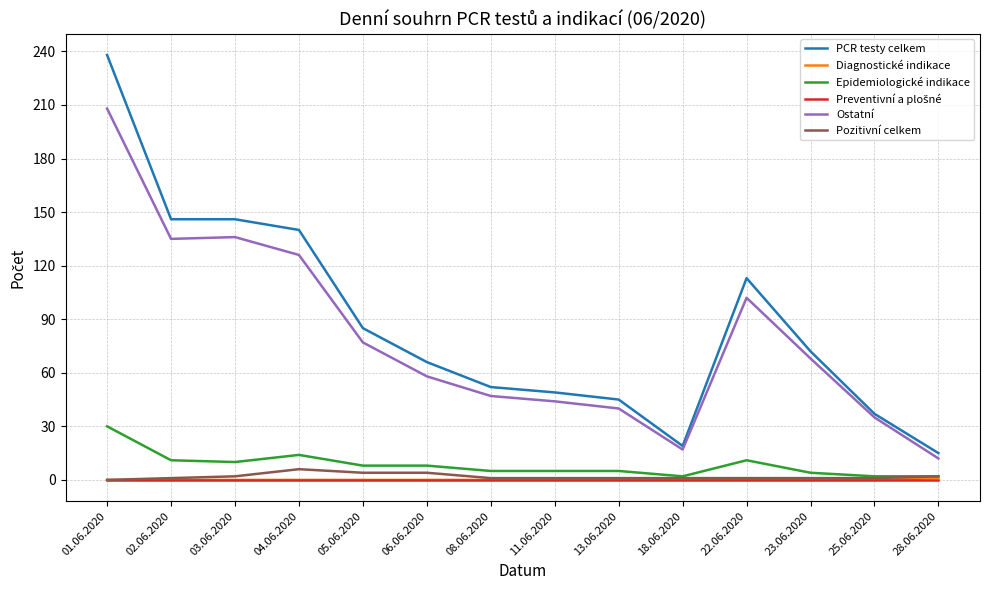

At which category is the sum across all series the highest?

01.06.2020